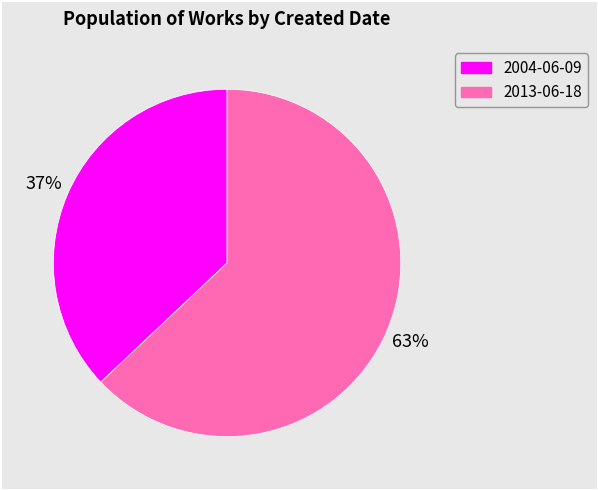

Which slice is the smallest?

2004-06-09